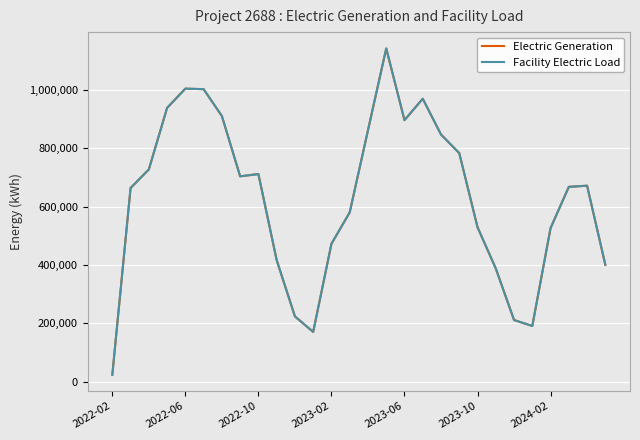

Does the chart display data point markers on the line(s)?

No